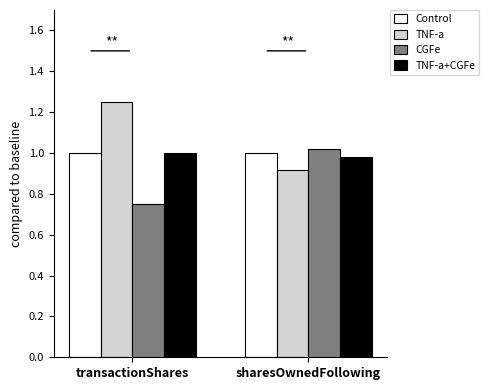

What is the sum of the TNF-a values at transactionShares and sharesOwnedFollowing?

2.2